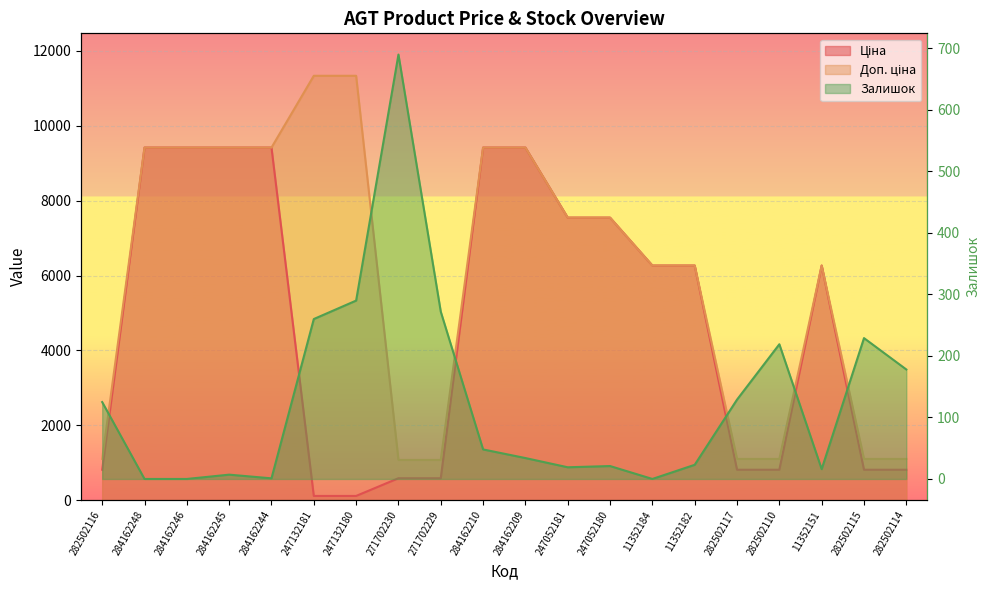

At which label does Ціна first exceed 6266?

284162248